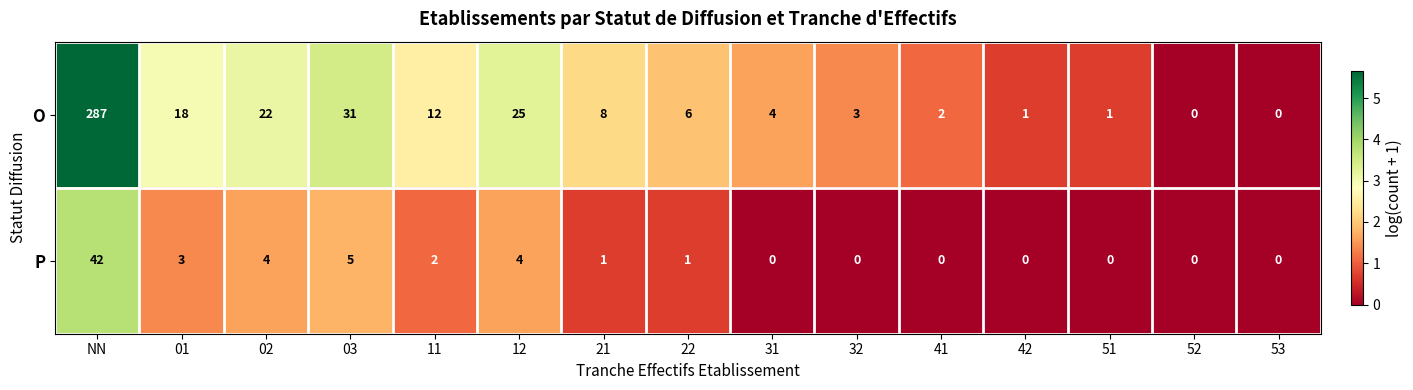

Reading left to right, list all the values displayed in this chart.

O: 287	18	22	31	12	25	8	6	4	3	2	1	1	0	0
P: 42	3	4	5	2	4	1	1	0	0	0	0	0	0	0